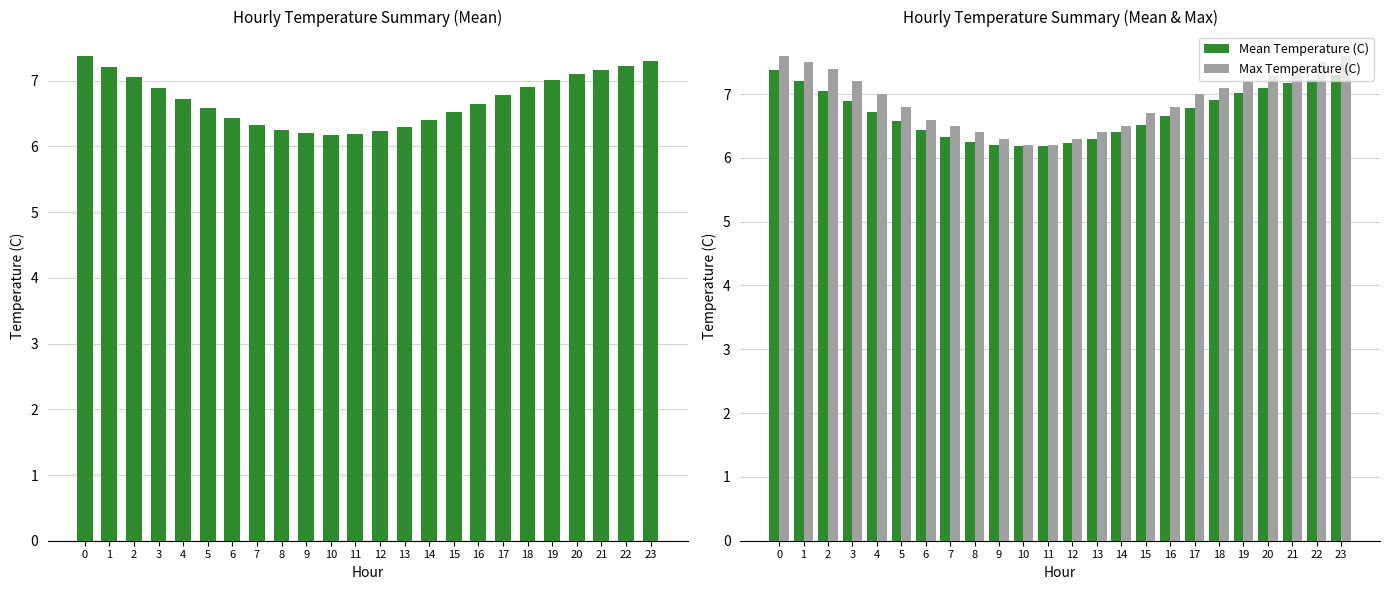

Rank the series by their maximum value, from lowest to highest.

Mean Temperature (C), Max Temperature (C)